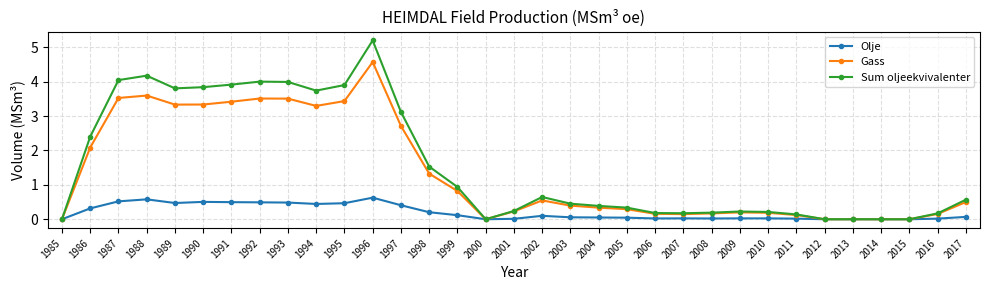

How many lines are shown in the chart?

3